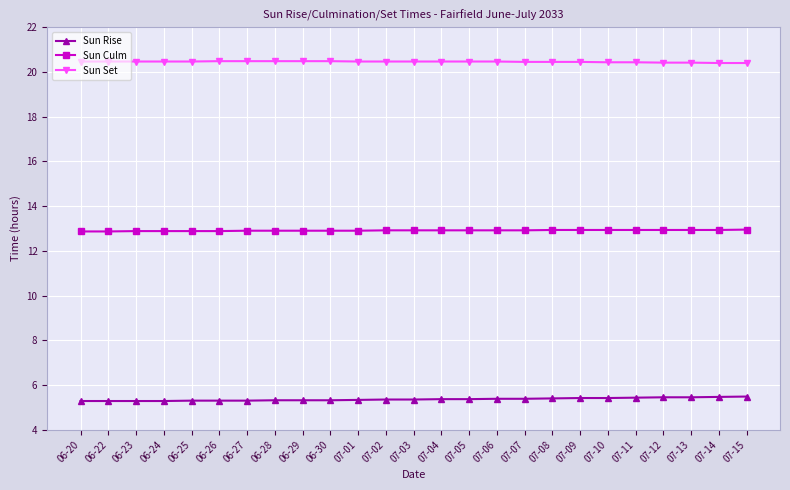

Does the chart display data point markers on the line(s)?

Yes